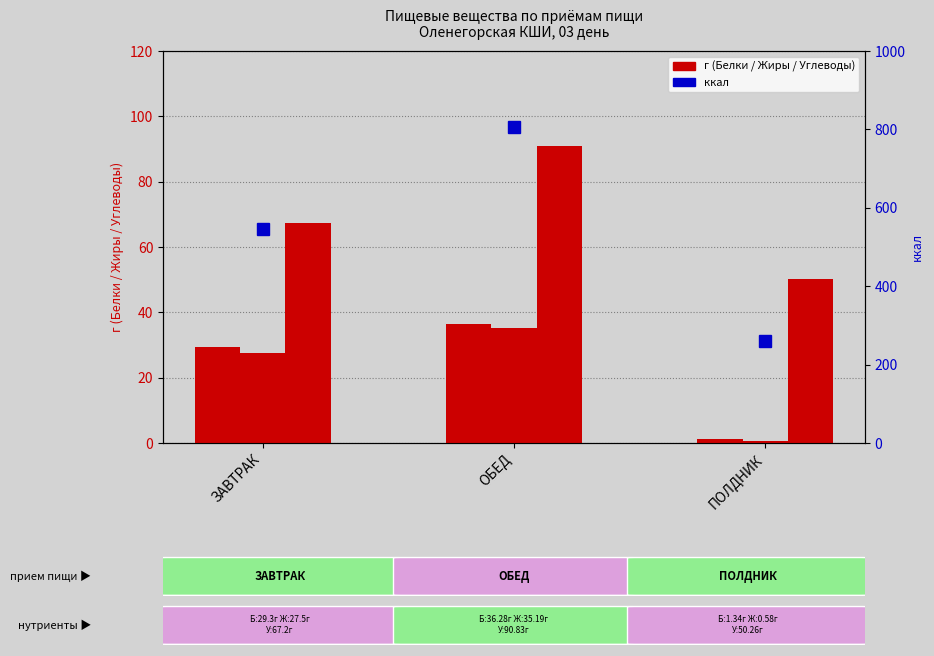

What is the difference between the ккал values at ЗАВТРАК and ПОЛДНИК?

288.1